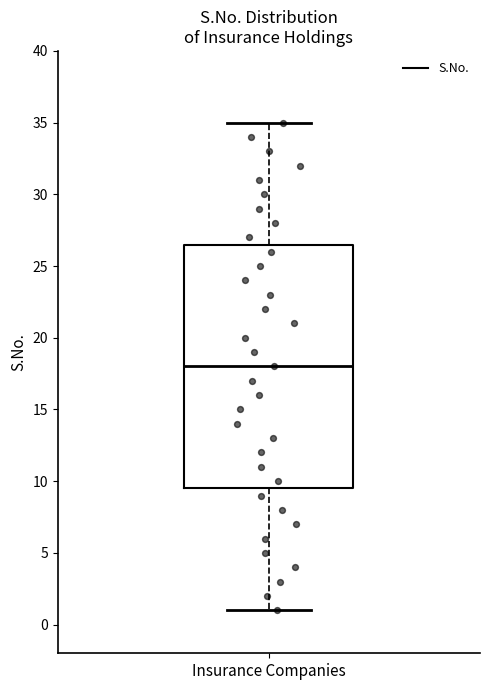

Where is the upper edge of the box for Insurance Companies on the y-axis? The values are not printed on the chart, so give them approximately, as read against the axis.

26.5